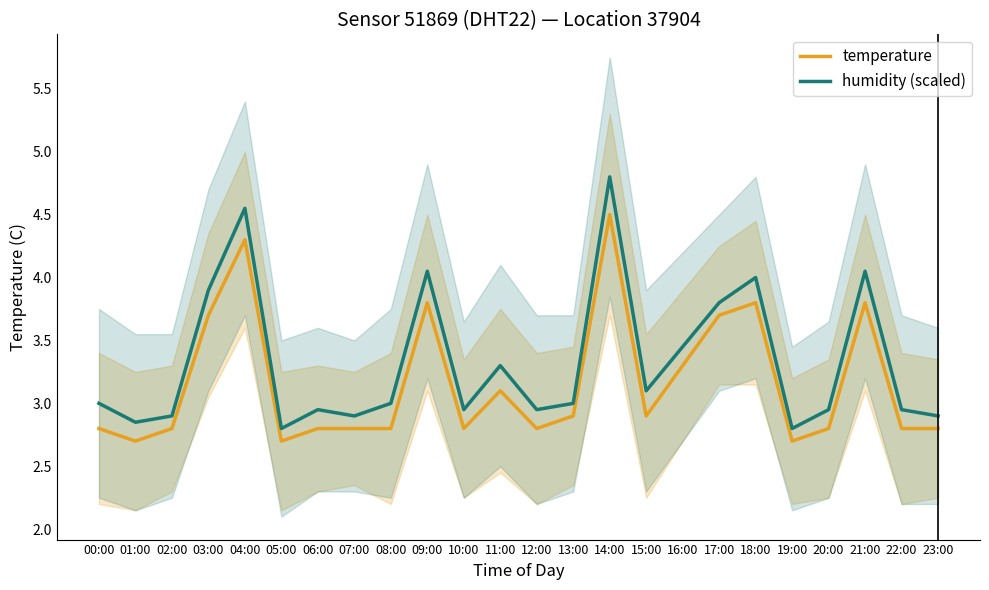

True or false: temperature and humidity (scaled) cross at least once.

False